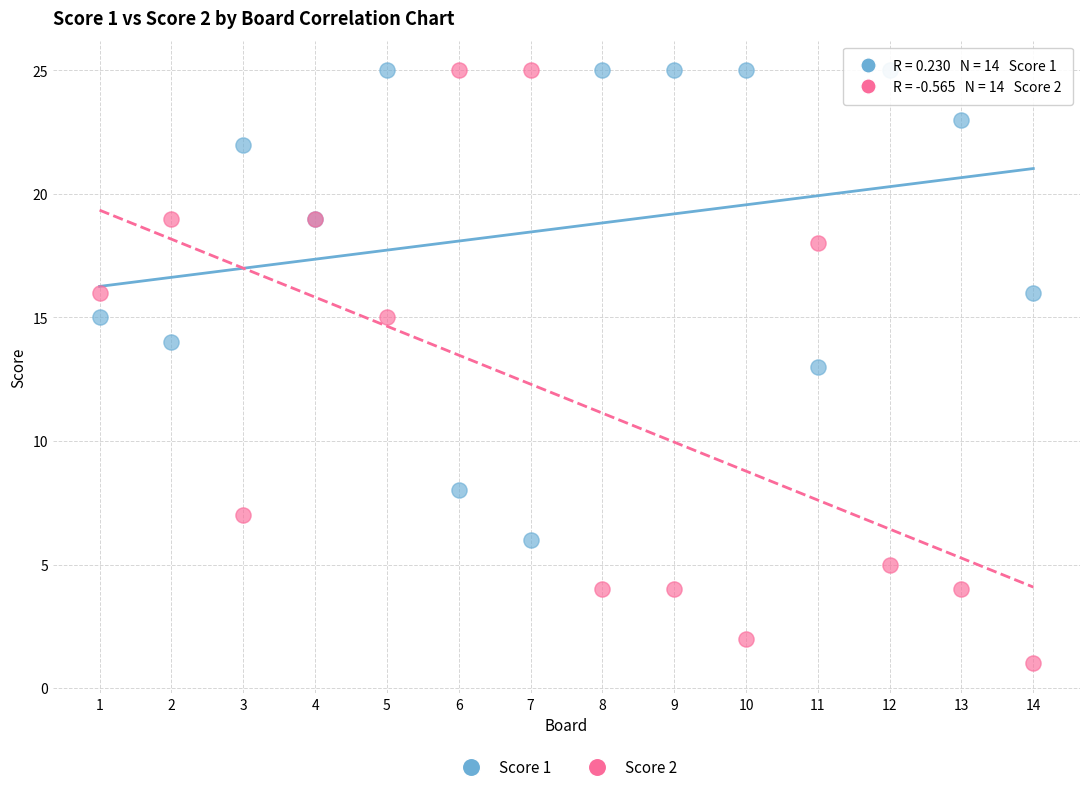

What are all the series names shown in the legend?

Score 1, Score 2